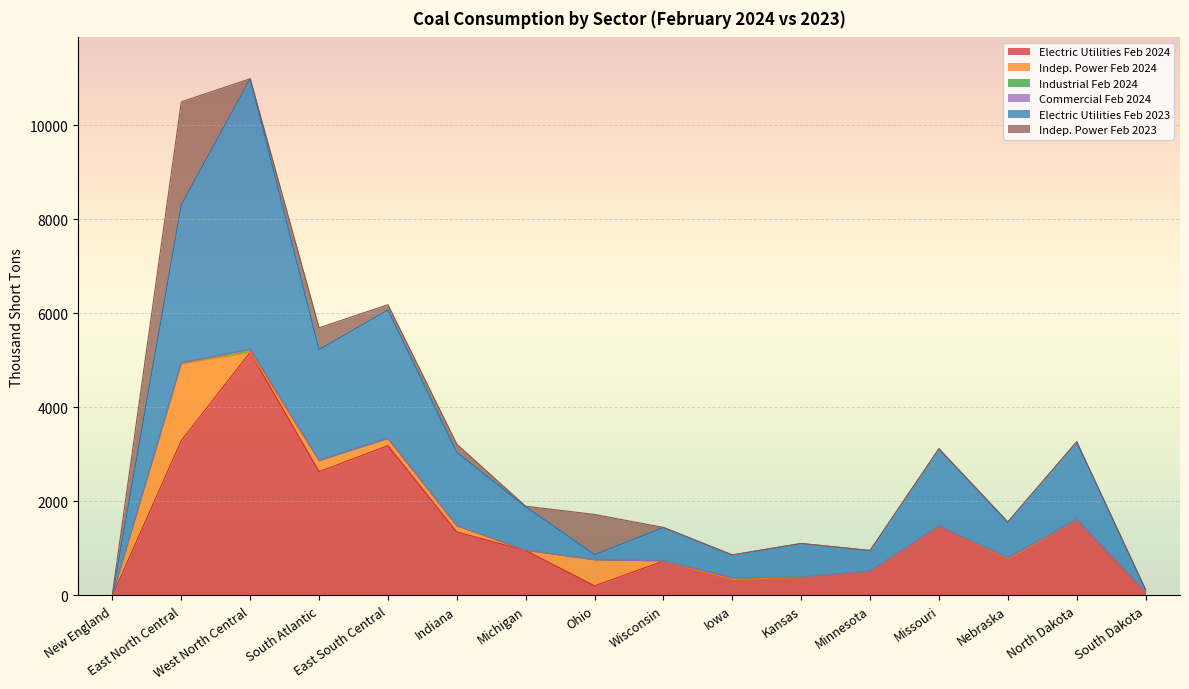

Where is Electric Utilities Feb 2023 nearest to the value 2875?

East South Central